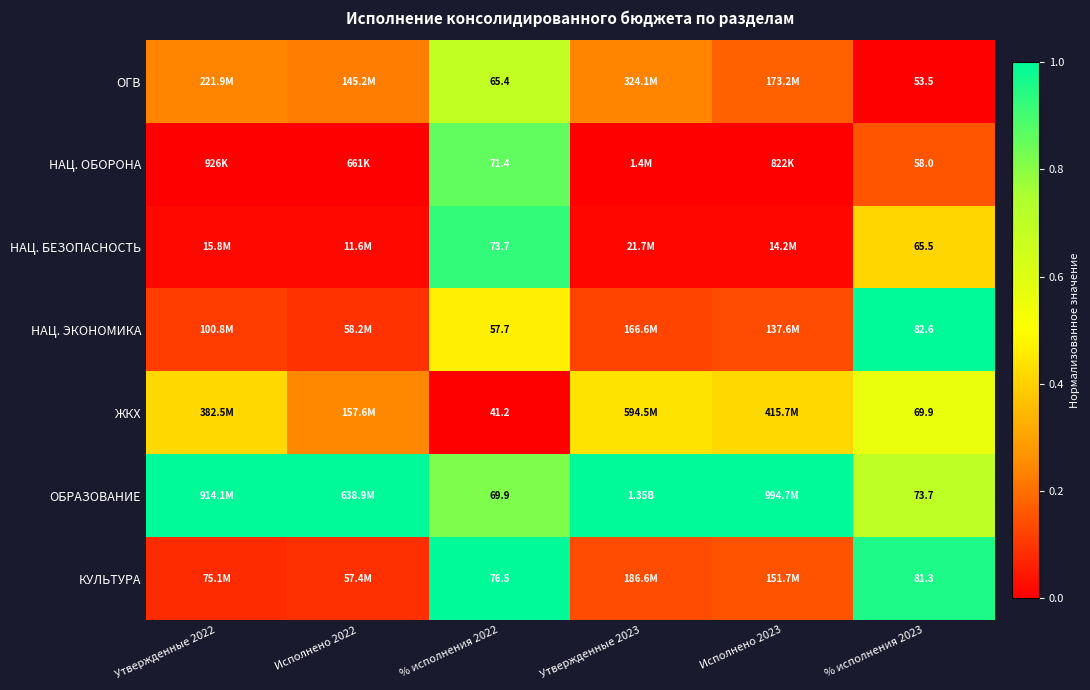

Count the number of categories in the chart.

6